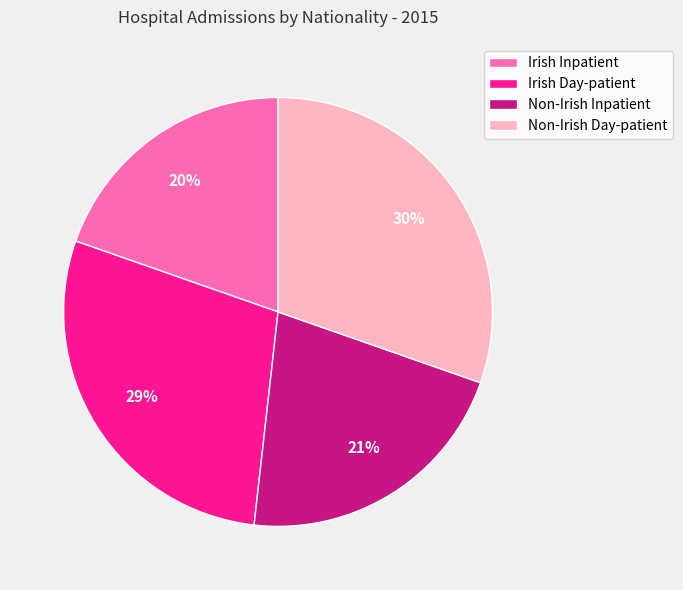

How many segments does this pie chart have?

4